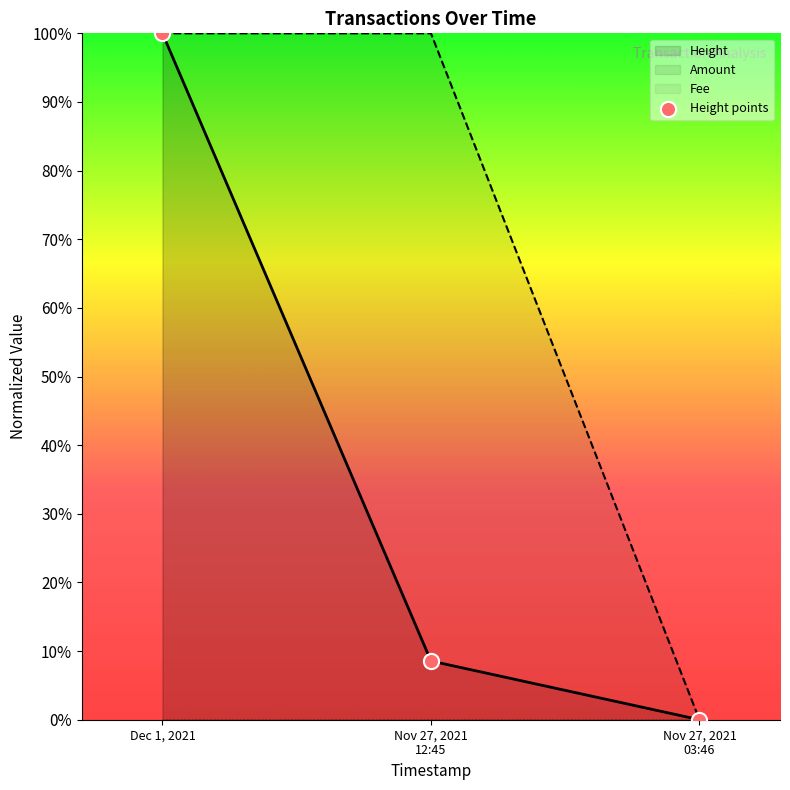

At how many categories does at least one series exceed 0?

2